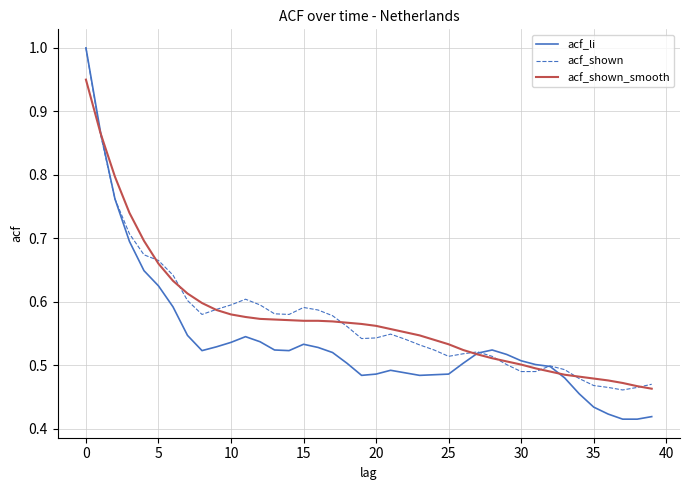

What is the maximum value for acf_li?

1.0